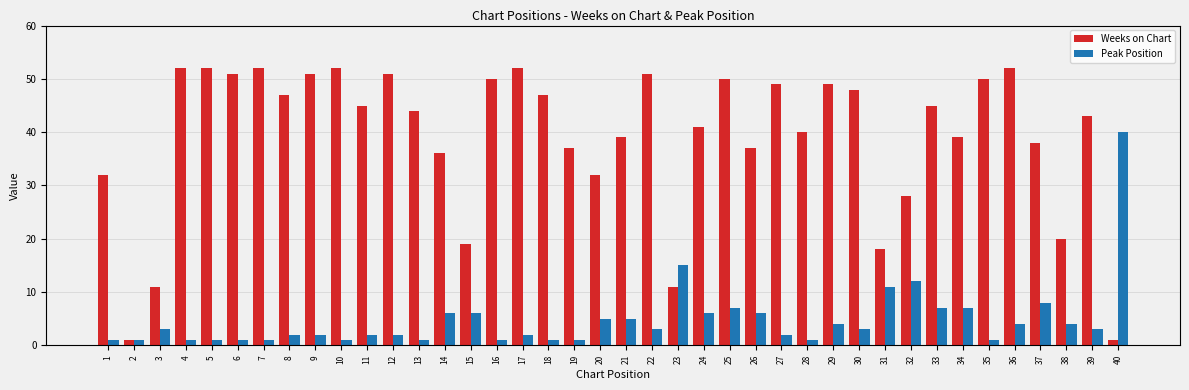

Which series has the largest range (max minus min)?

Weeks on Chart